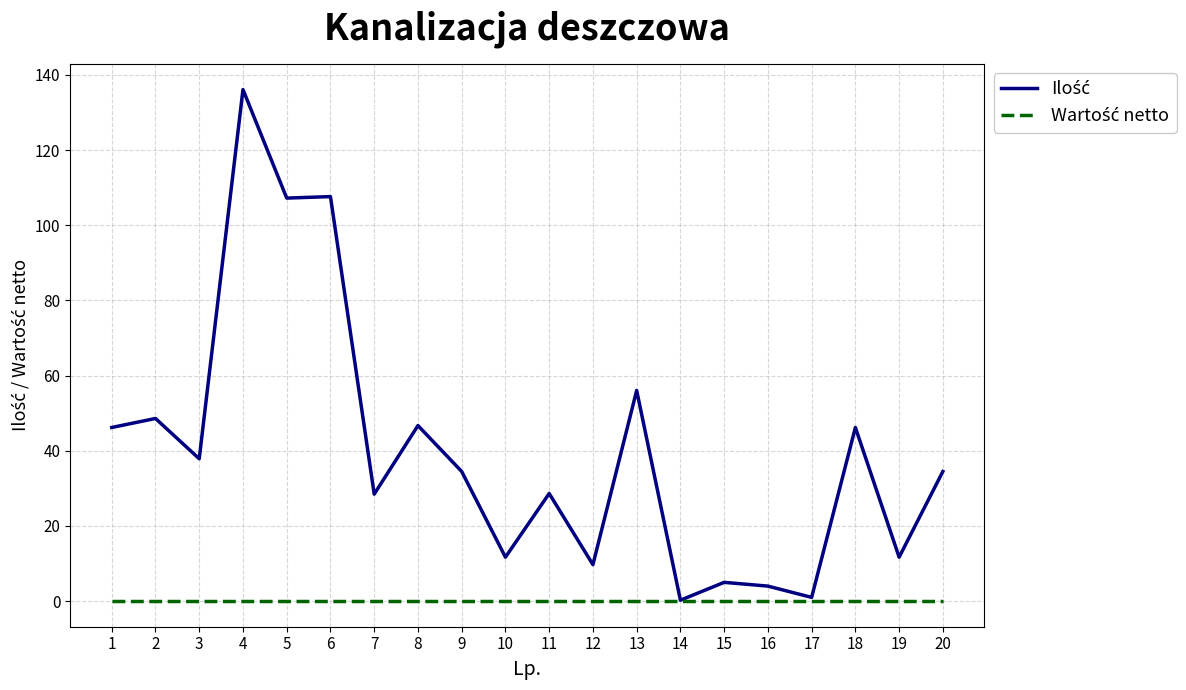

How many lines are shown in the chart?

2